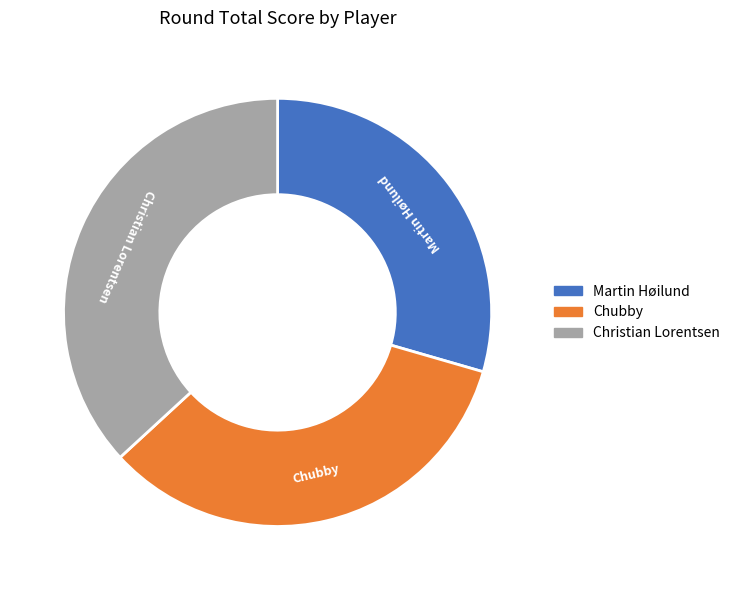

Which slice is the largest?

Christian Lorentsen